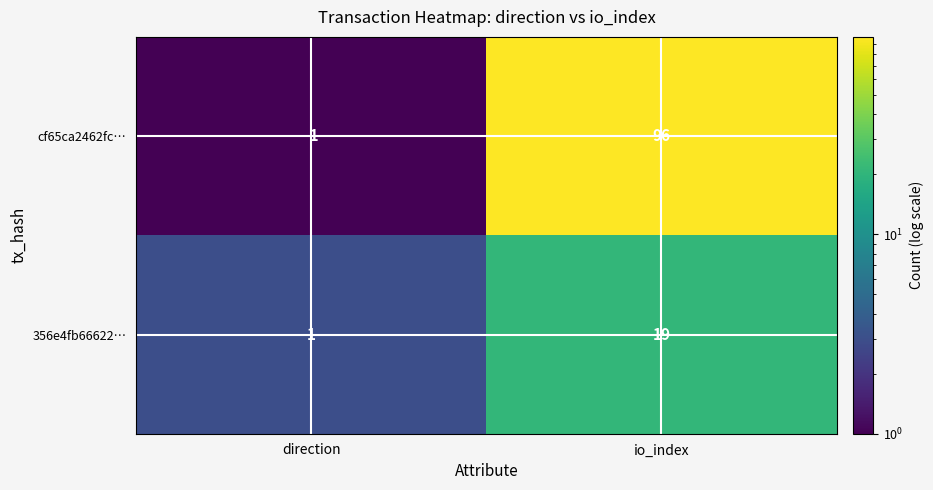

The cf65ca2462fc… series shows -1 at direction. True or false?

True